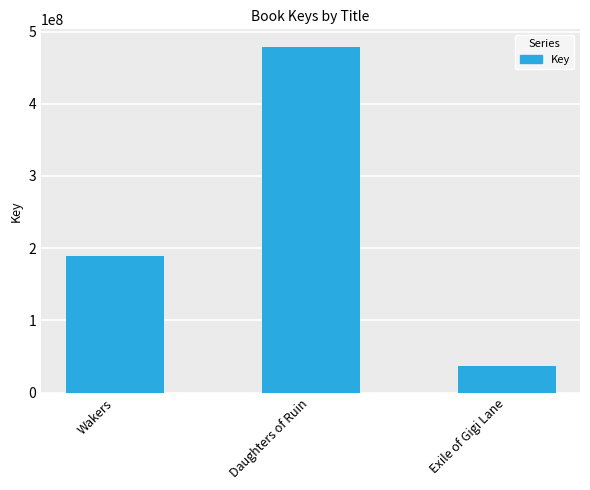

Reading left to right, transcribe all the data shown in this chart.

Wakers=189269353	Daughters of Ruin=479061364	Exile of Gigi Lane=36719560